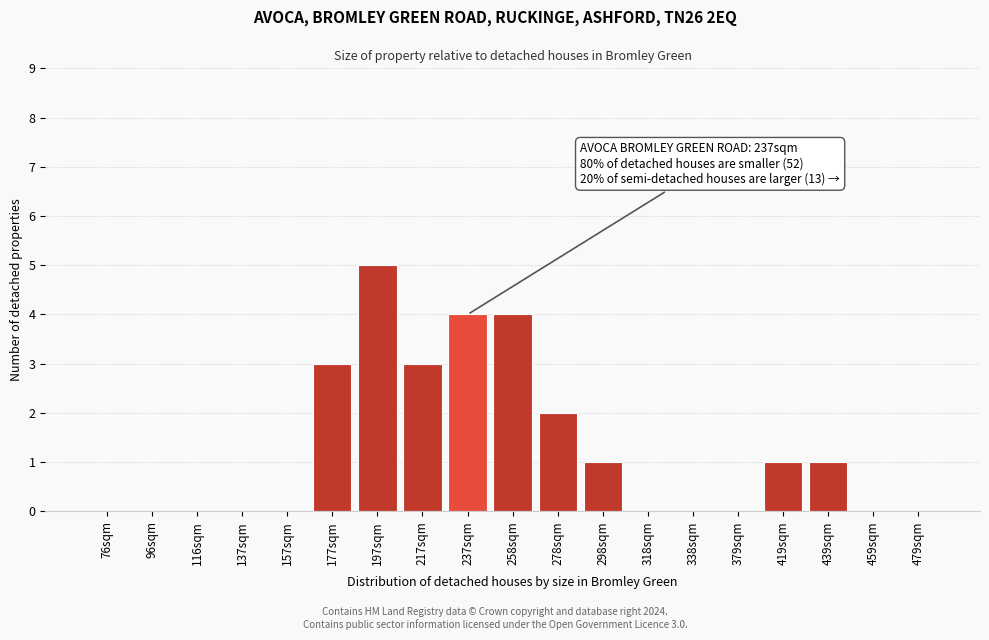

Reading left to right, extract all data points from this chart.

76sqm=0	96sqm=0	116sqm=0	137sqm=0	157sqm=0	177sqm=3	197sqm=5	217sqm=3	237sqm=4	258sqm=4	278sqm=2	298sqm=1	318sqm=0	338sqm=0	379sqm=0	419sqm=1	439sqm=1	459sqm=0	479sqm=0